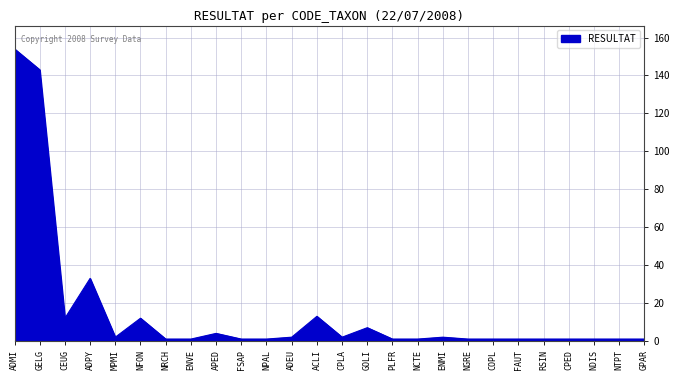

How many distinct data groups are displayed?

1